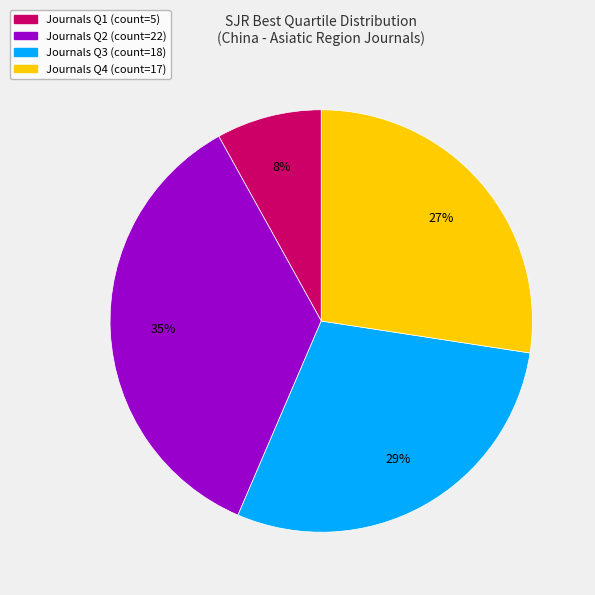

Combined, do Journals Q2 (count=22) and Journals Q1 (count=5) account for over 50%?

No